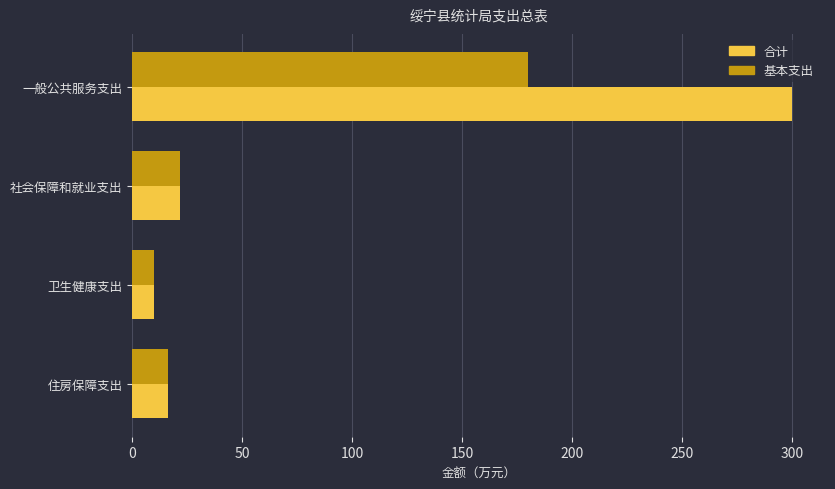

At how many categories does at least one series exceed 104?

1